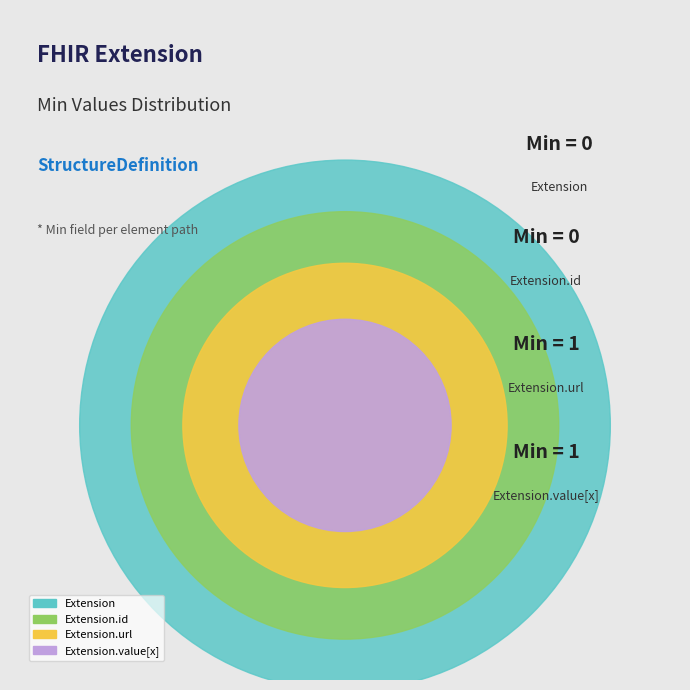

Is there any slice that represents more than half of the pie?

No